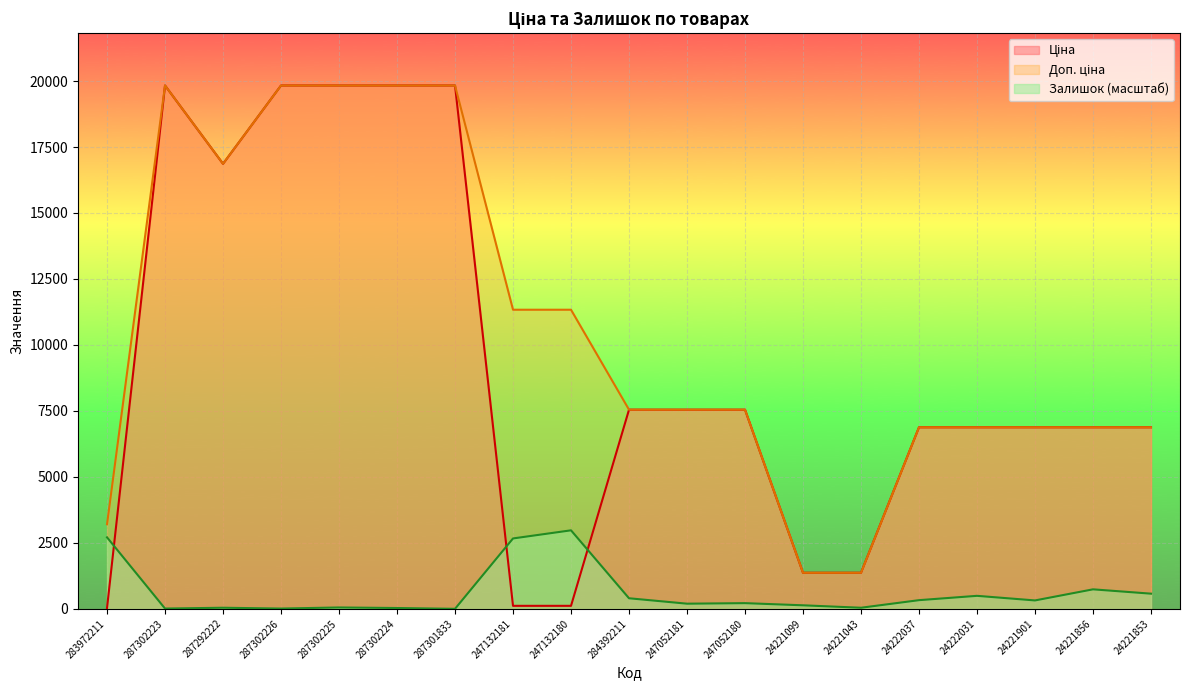

What is the difference between the maximum and minimum values in the Ціна series?

19799.0